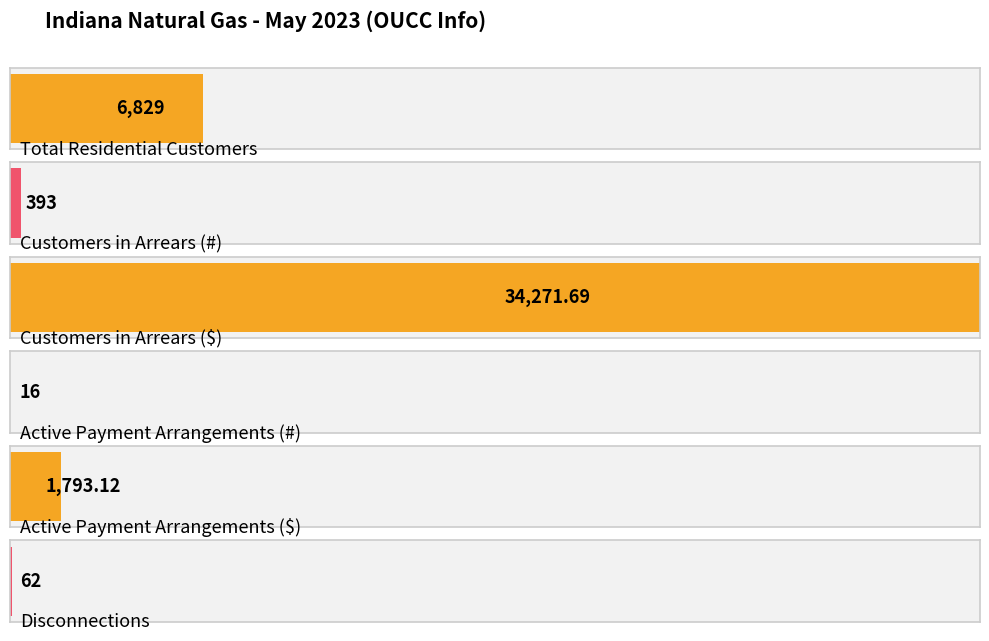

List the labels in order of value, smallest first.

Active Payment Arrangements (#), Disconnections, Customers in Arrears (#), Active Payment Arrangements ($), Total Residential Customers, Customers in Arrears ($)